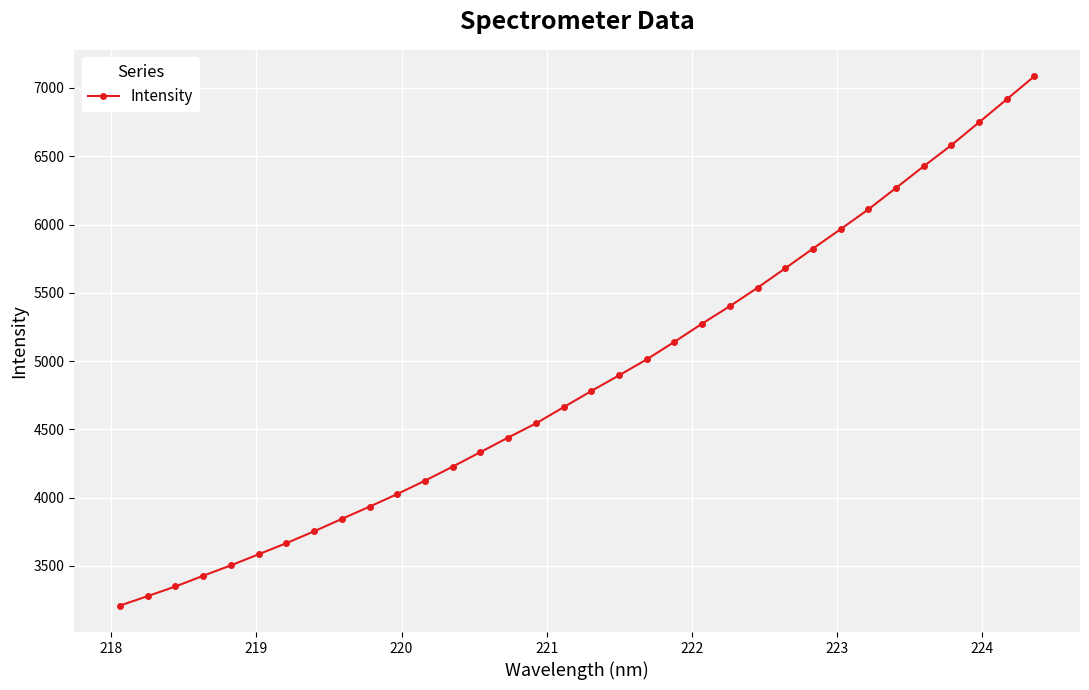

What is the sum of all values?

165555.4